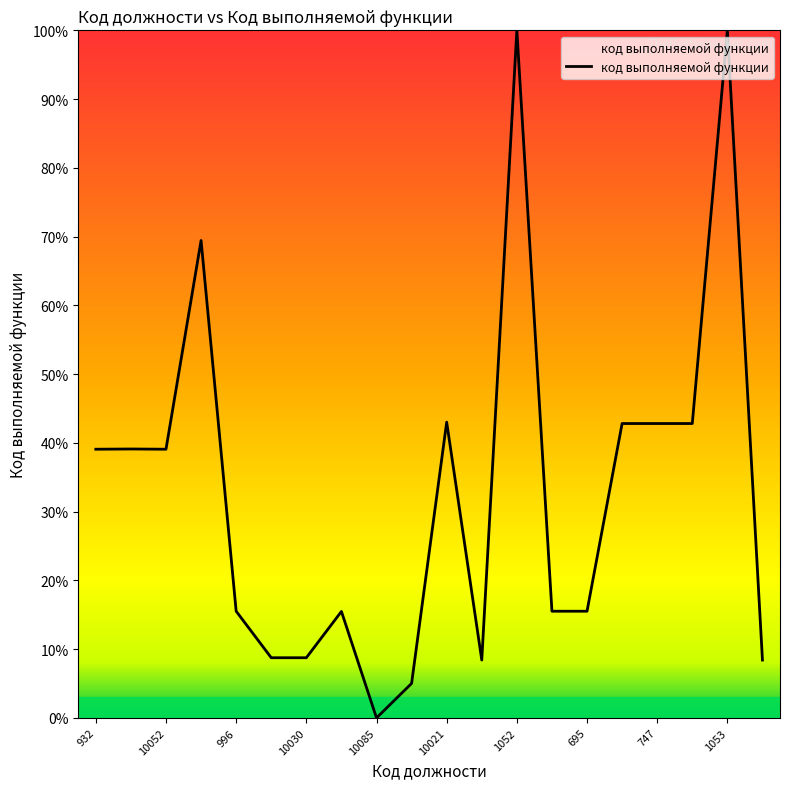

What is the difference between the maximum and minimum values?

100.0